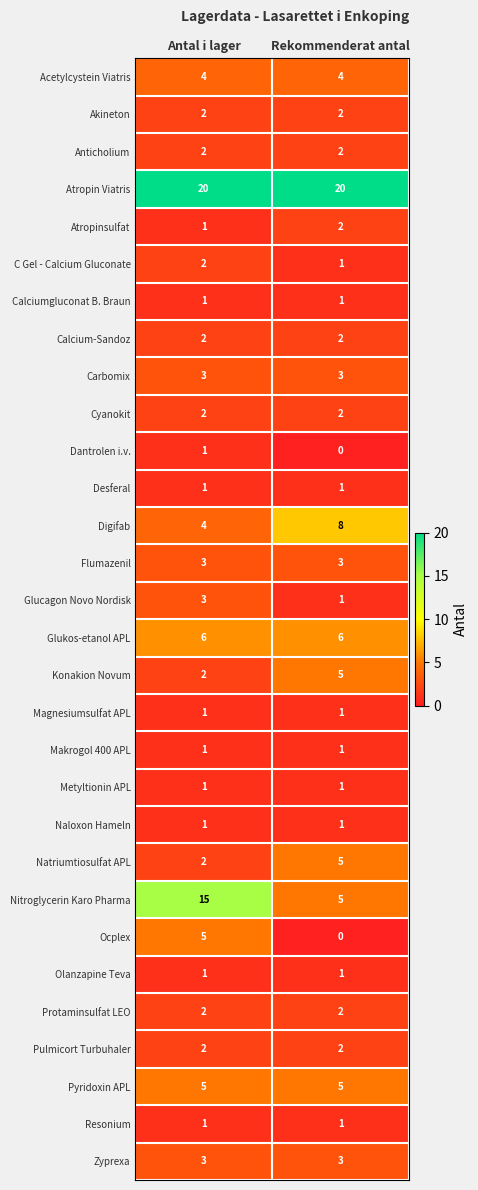

What is the approximate value of Ocplex at Antal i lager?

5